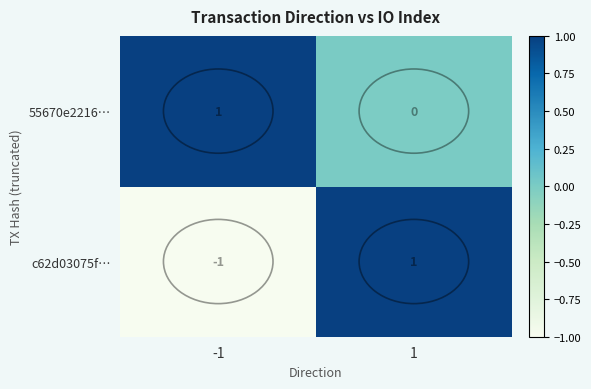

True or false: 55670e2216… has a value of 1 at -1.

True